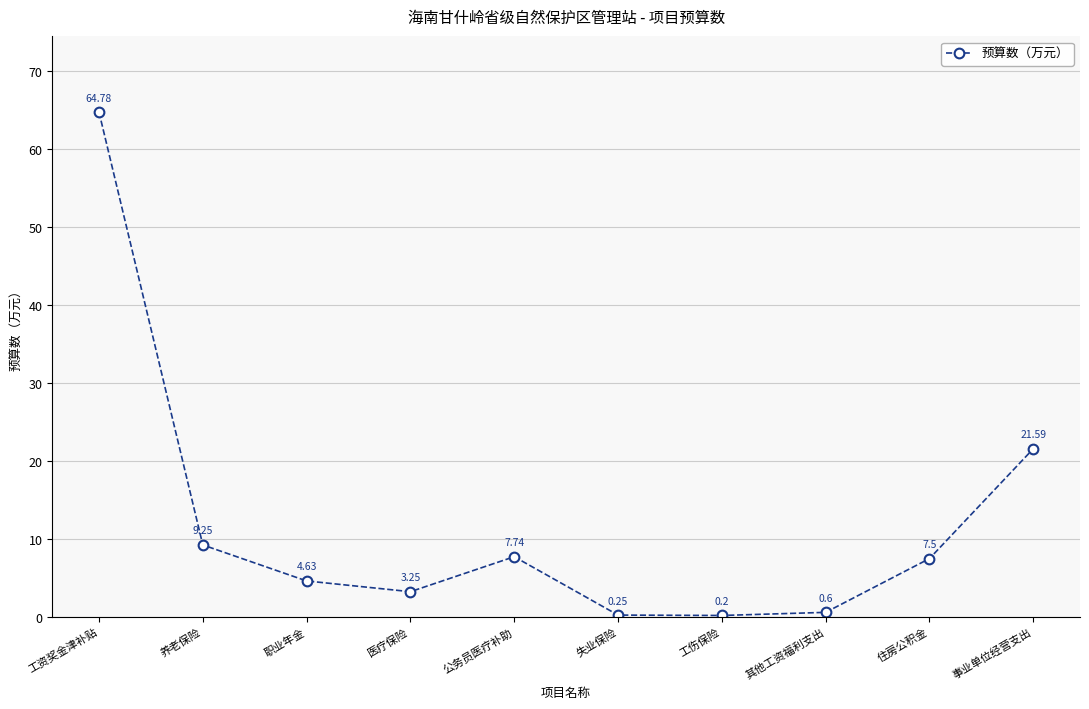

Which label corresponds to the smallest value in the chart?

工伤保险